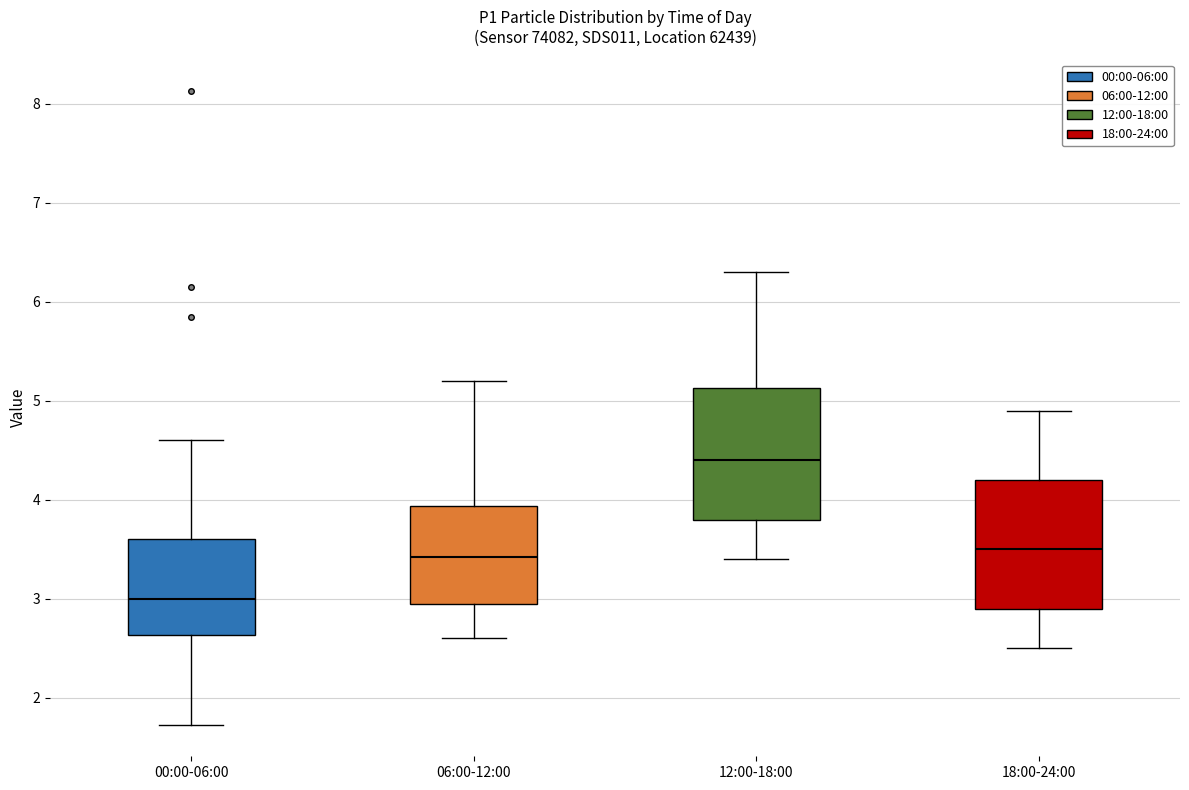

Reading left to right, transcribe this box plot: for each box, give where its median line is, the range the box spans, and where its two whiskers end, as read against the y-axis. The values are not printed on the chart, so give them approximately, as read against the axis.

00:00-06:00: median 3.0, box 2.6 to 3.6, whiskers 1.7 to 4.6
06:00-12:00: median 3.4, box 3.0 to 3.9, whiskers 2.6 to 5.2
12:00-18:00: median 4.4, box 3.8 to 5.1, whiskers 3.4 to 6.3
18:00-24:00: median 3.5, box 2.9 to 4.2, whiskers 2.5 to 4.9